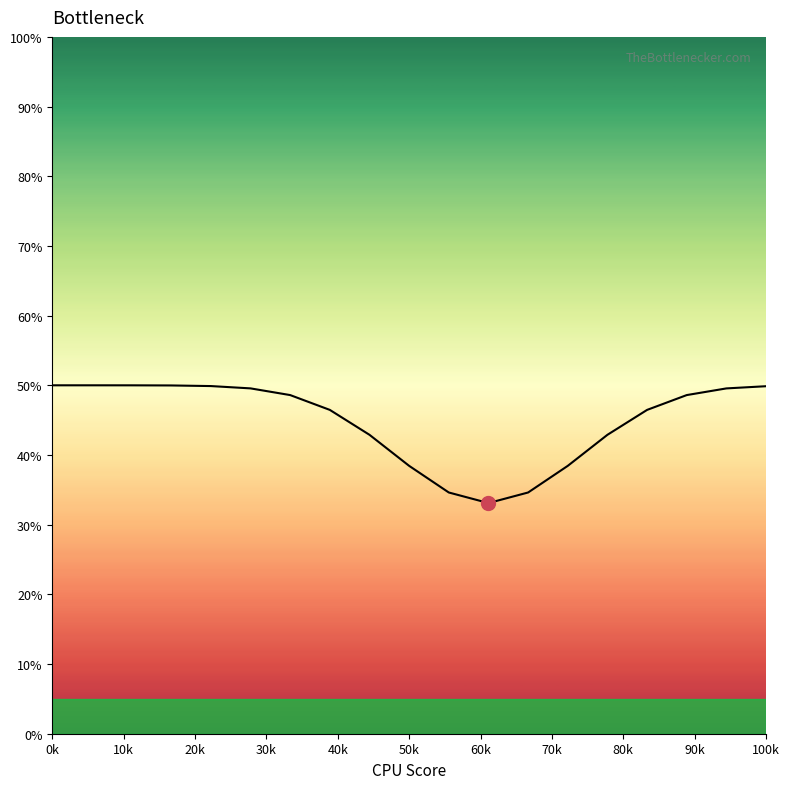

What is the minimum value shown in the chart?

33.1